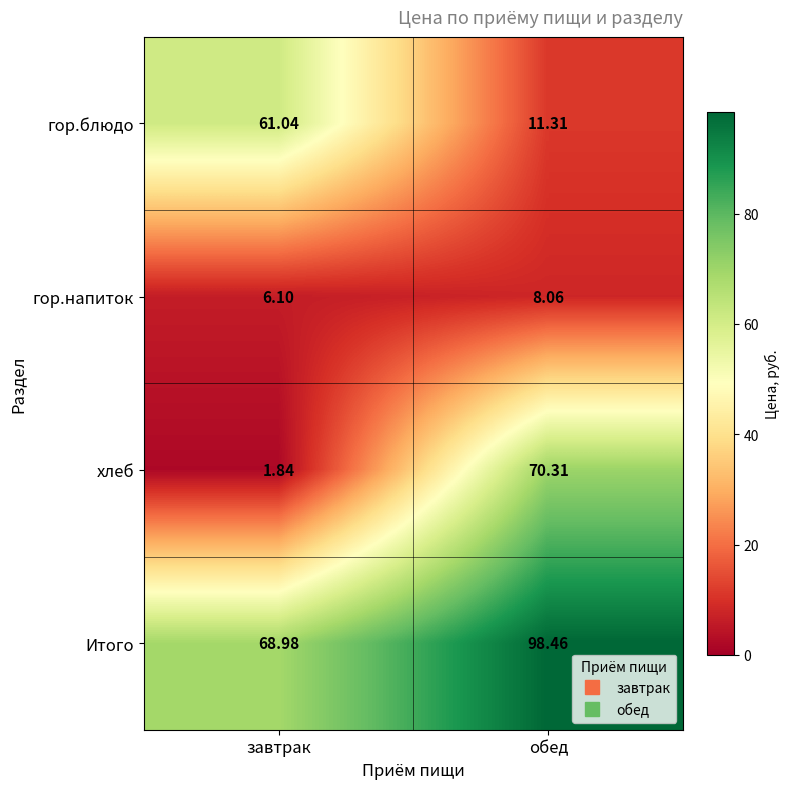

What is the spread (max minus min) of values at обед?

90.4